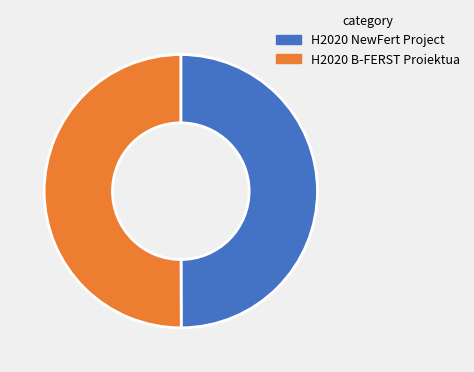

How many slices are in this pie chart?

2